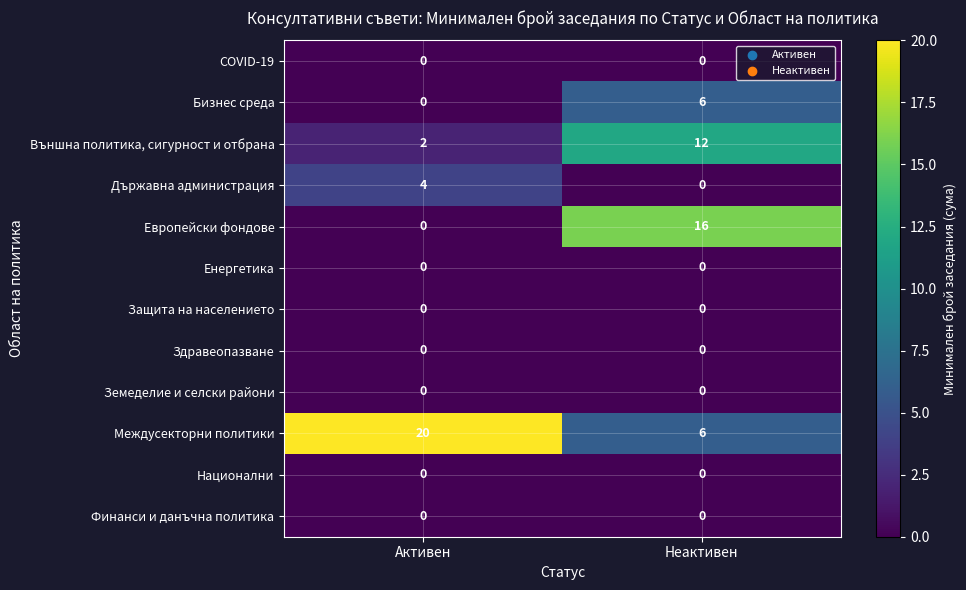

Is it true that Държавна администрация equals 7 at Активен?

False